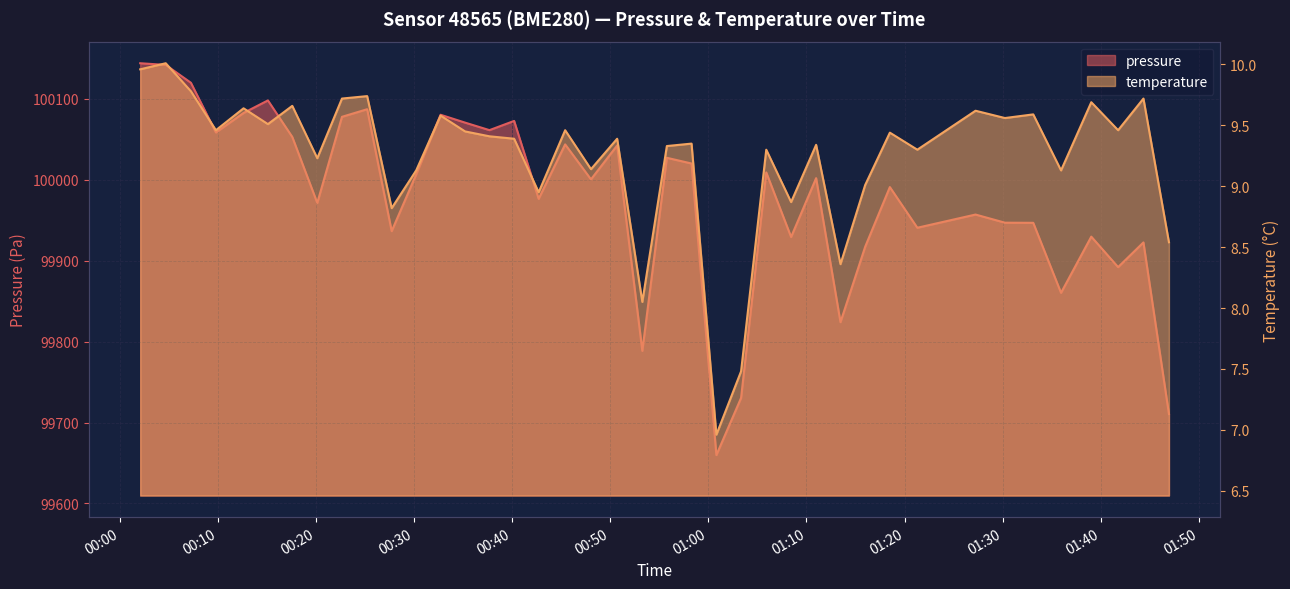

Where does the temperature series first go above 9?

2023-03-31T00:02:05